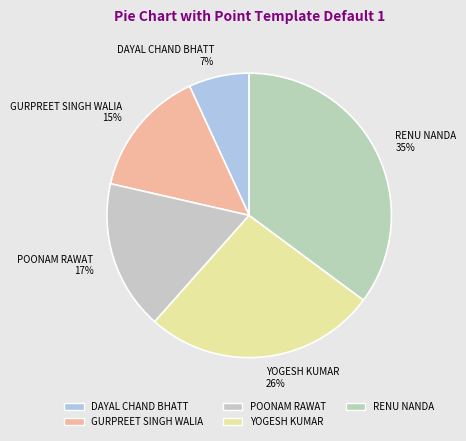

Rank the categories by value from highest to lowest.

RENU NANDA, YOGESH KUMAR, POONAM RAWAT, GURPREET SINGH WALIA, DAYAL CHAND BHATT